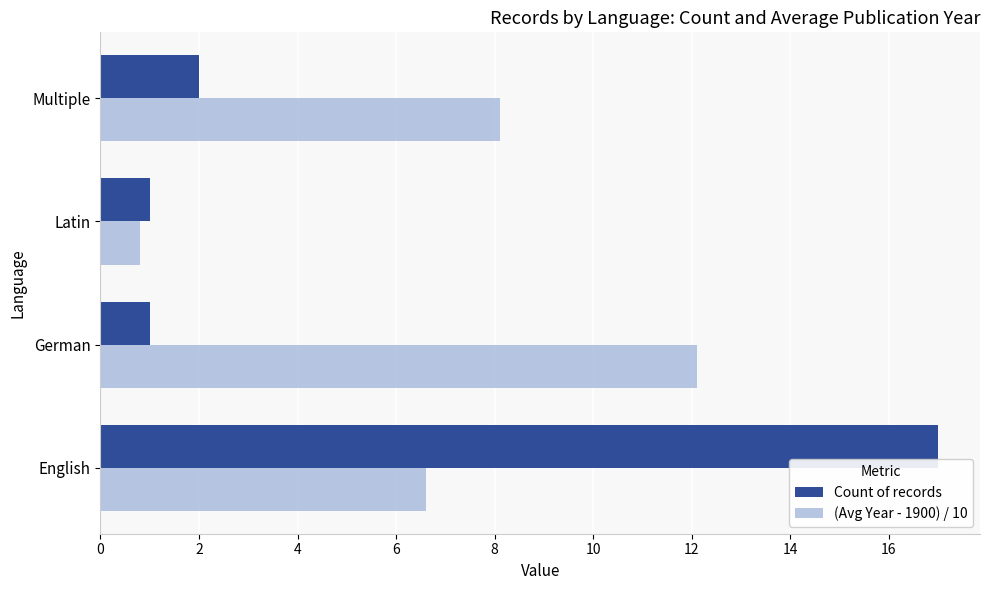

Which category has the highest value in the (Avg Year - 1900) / 10 series?

German